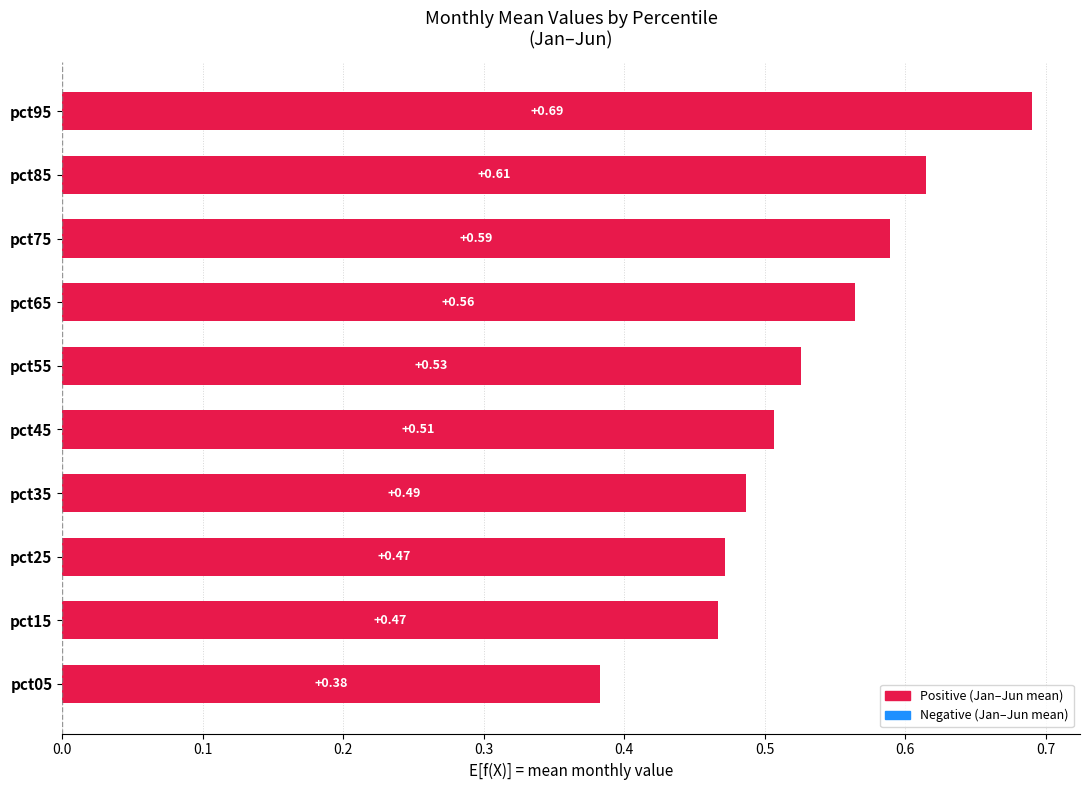

What is the value of the May bar at the 6th from the left?

0.5